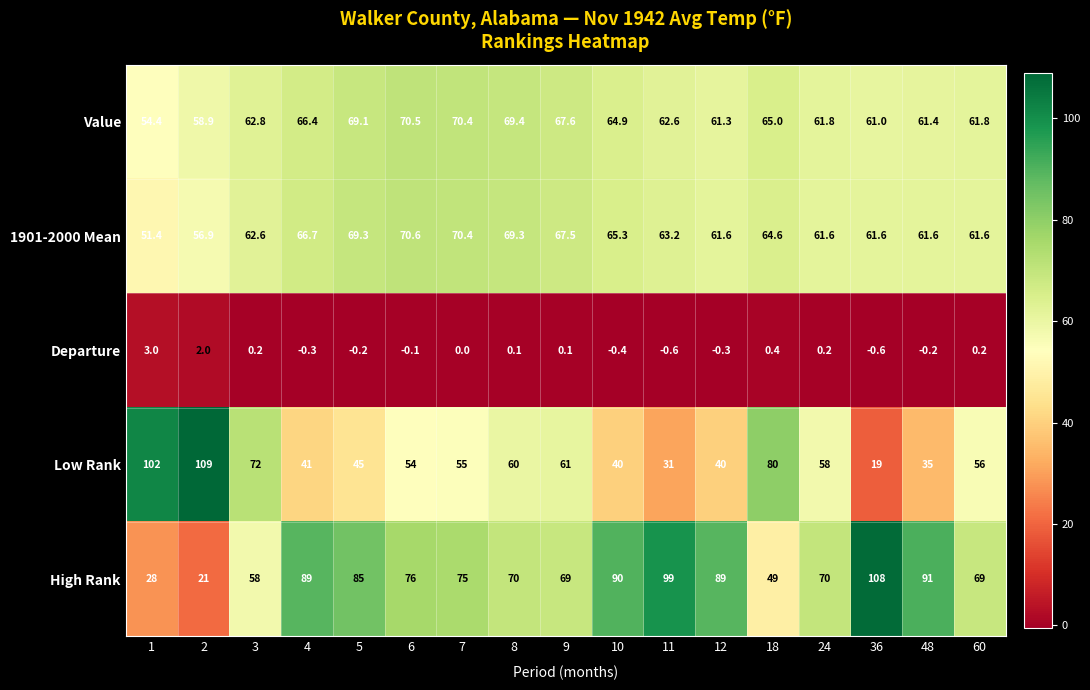

What is the minimum value shown in the chart?

-0.6